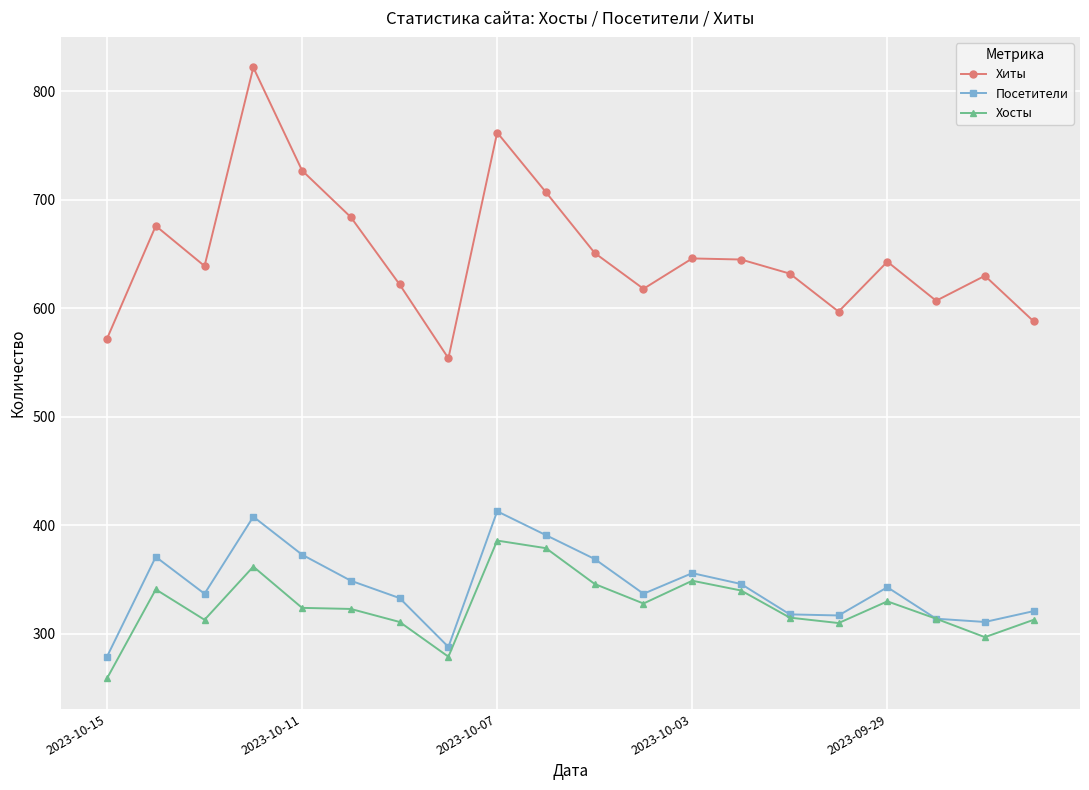

What is the value of the Посетители point at the 4th from the left?

408